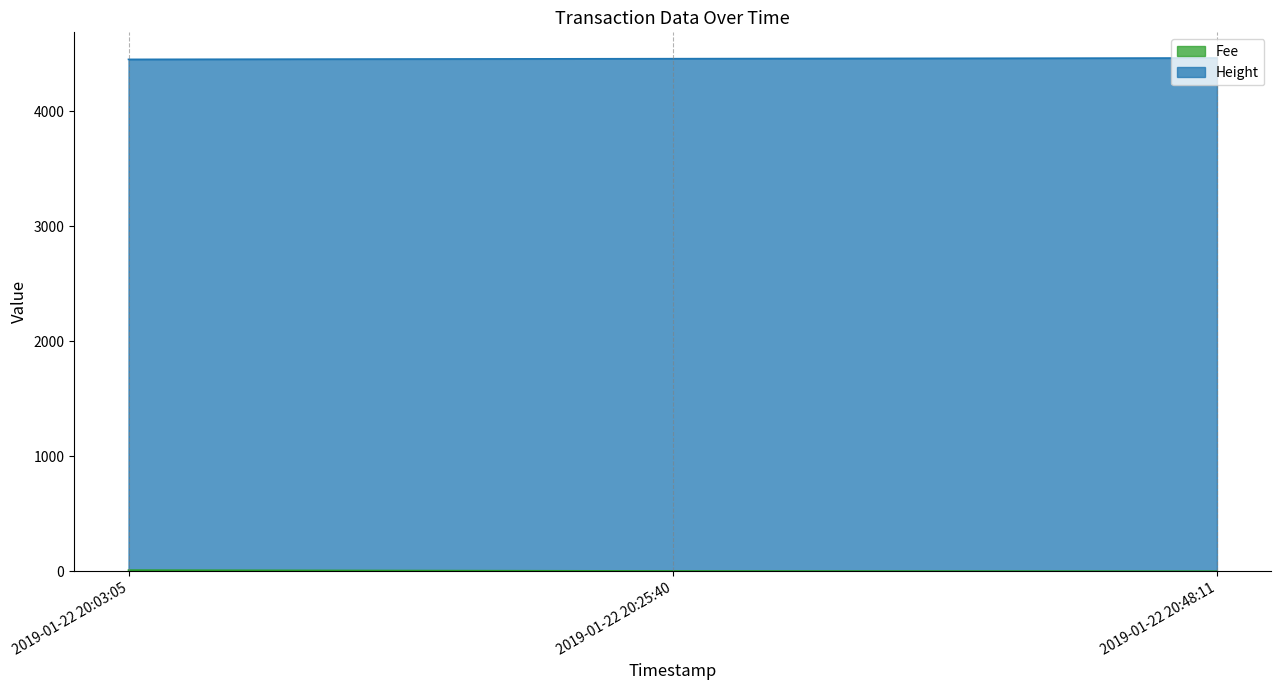

At which category is the sum across all series the highest?

2019-01-22 20:48:11